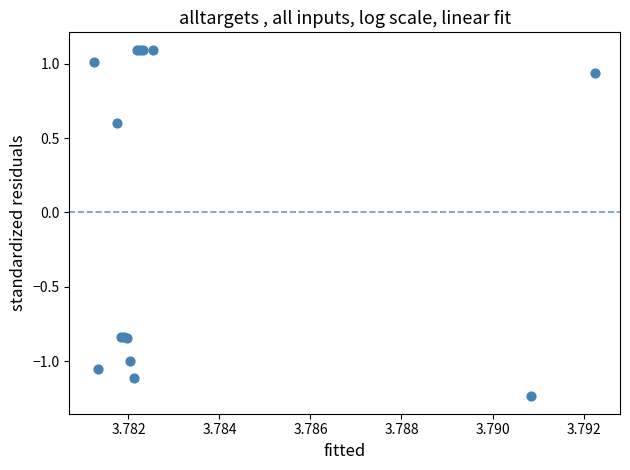

What Y value in the scatter plot is closest to 0?

0.6